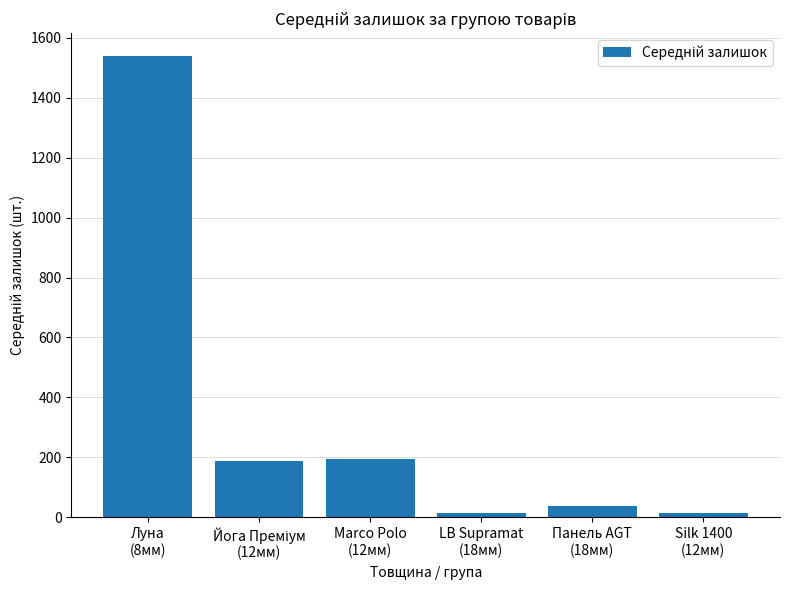

What is the difference between the second highest and second lowest values?

180.7